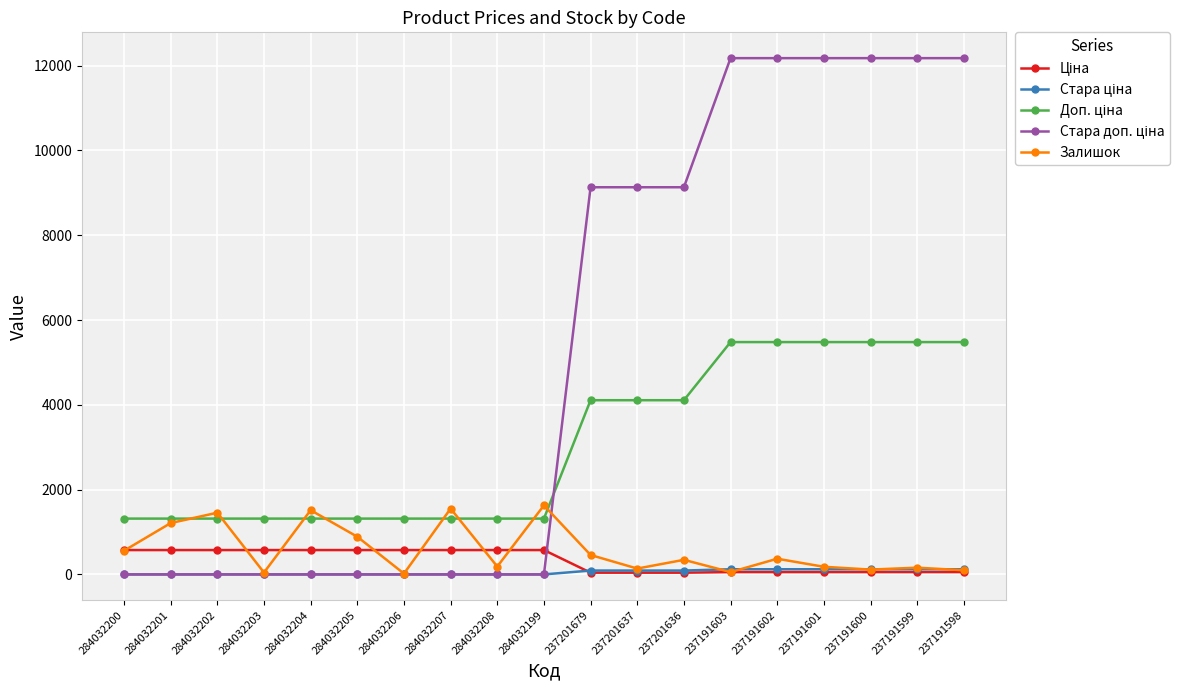

Is it true that Залишок equals 55.0 at 237191603?

True